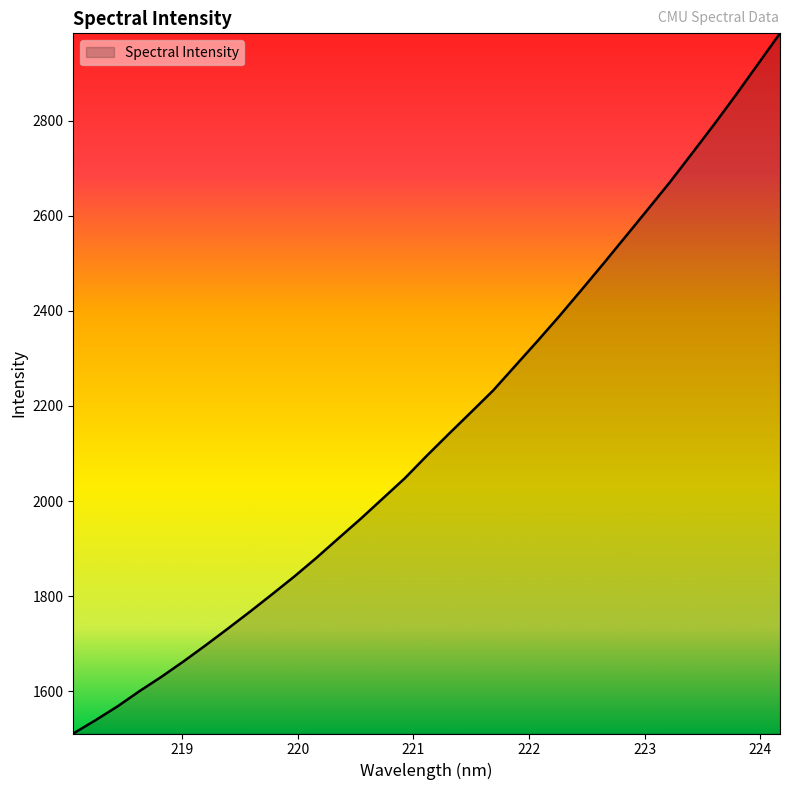

What is the maximum value shown in the chart?

2983.8